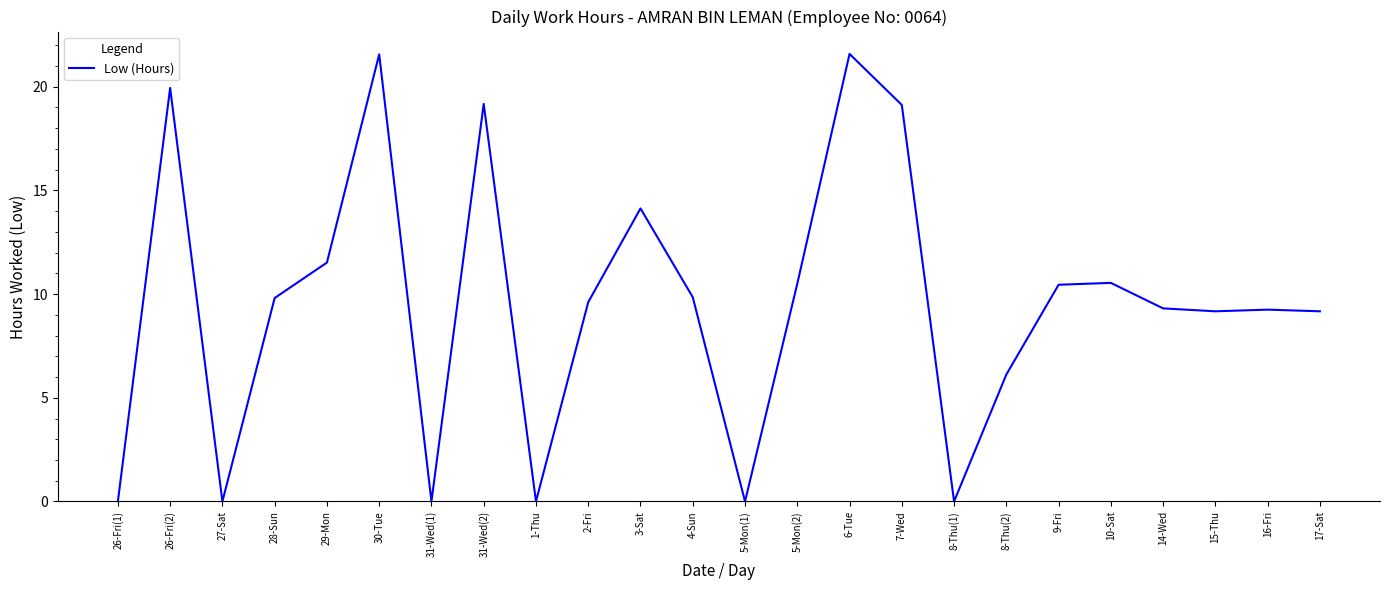

What is the change in value from 28-Sun to 1-Thu?

-9.8